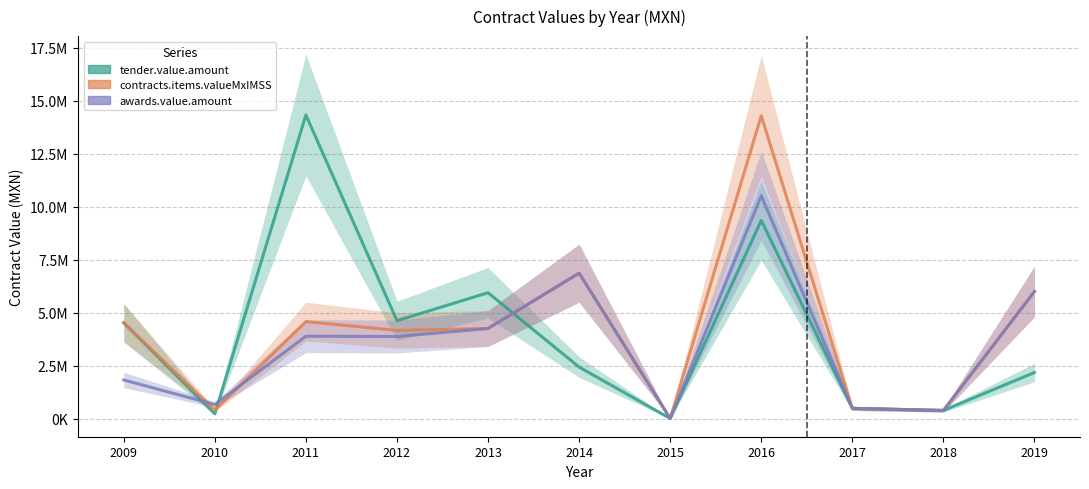

List the labels in order of tender.value.amount value, smallest first.

2015, 2010, 2018, 2017, 2019, 2014, 2009, 2012, 2013, 2016, 2011